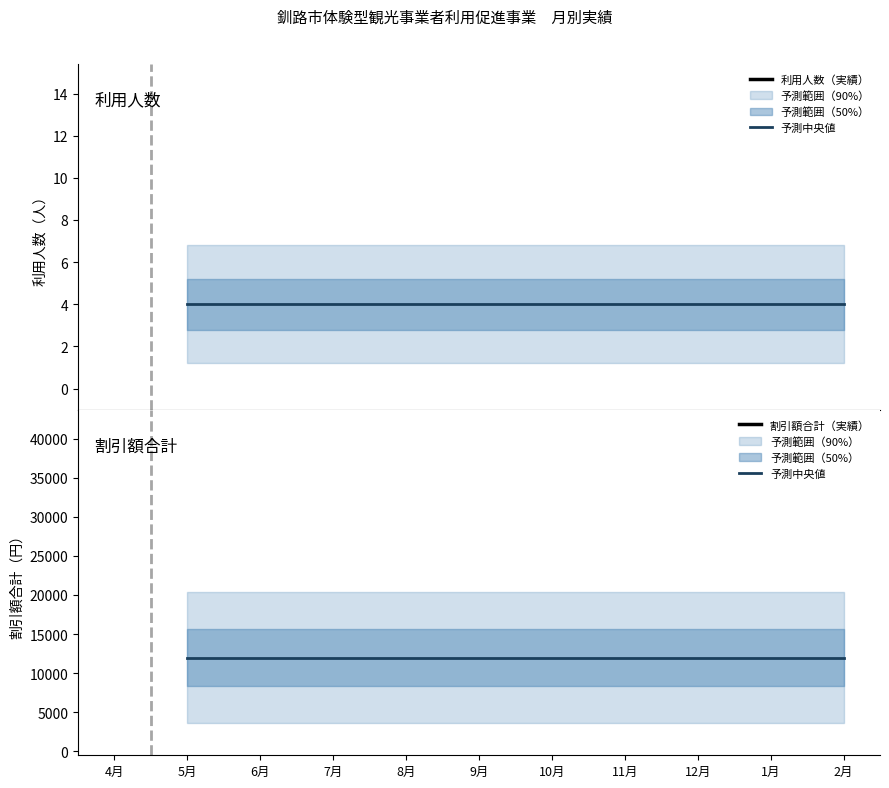

What is the label of the 4th point from the right?

11